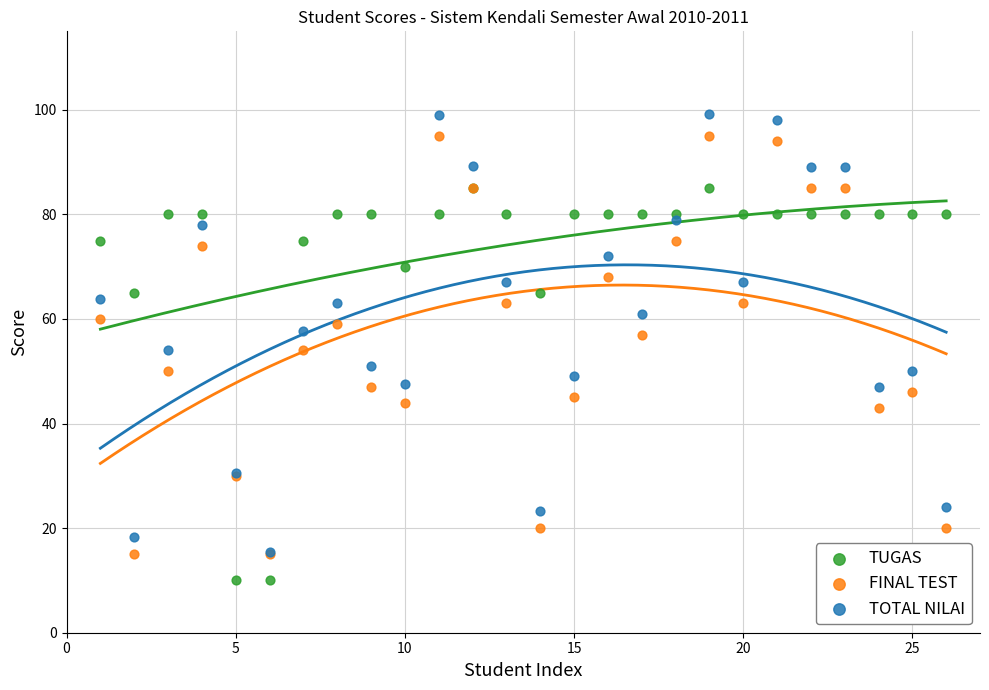

Which series has the largest Y range (max minus min)?

TOTAL NILAI